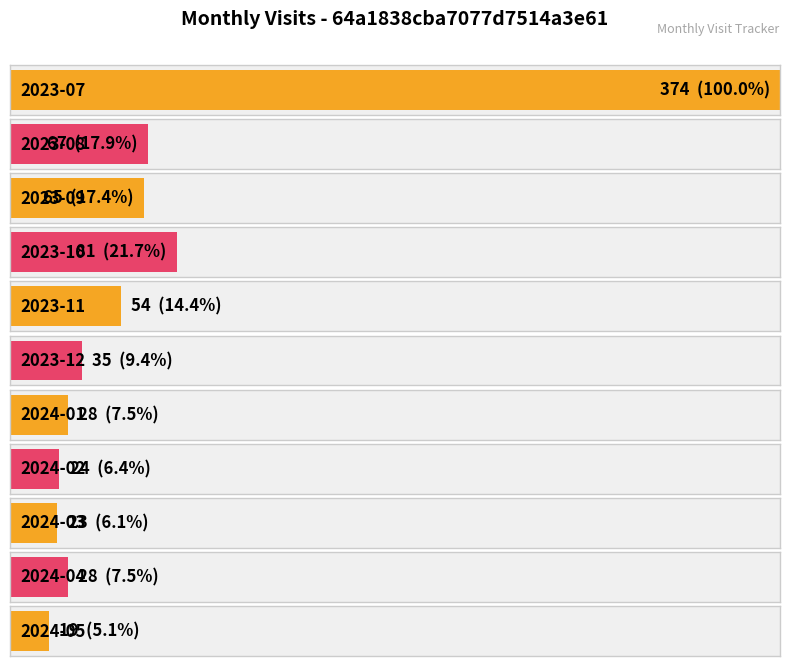

True or false: the data shows 28 at 2024-04.

True